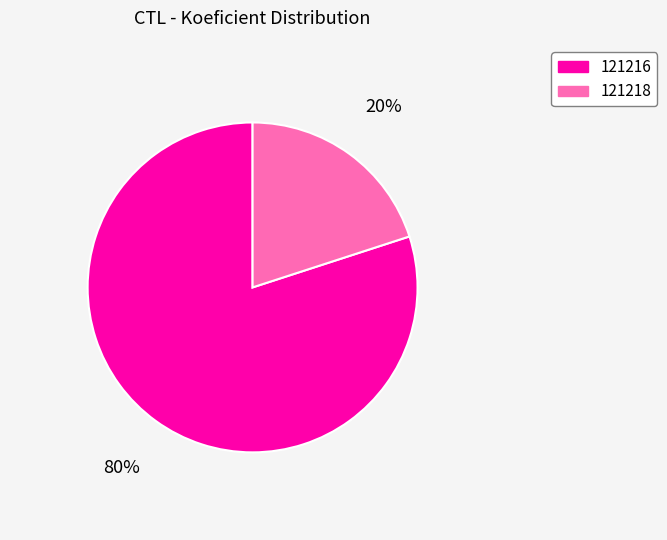

Do 121216 and 121218 together represent more than half of the pie?

Yes